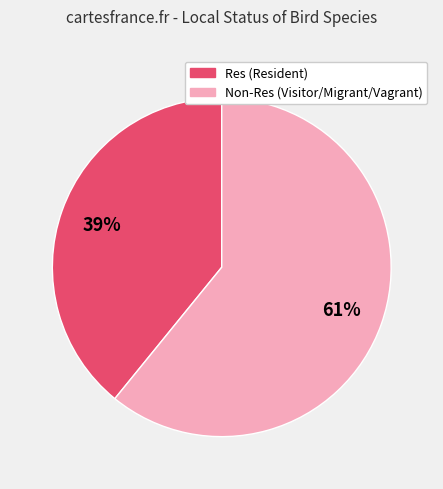

Is there any slice that represents more than half of the pie?

Yes